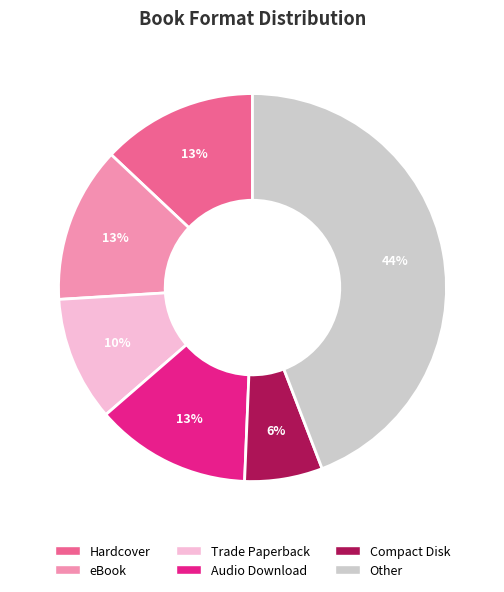

To the nearest percent, what is the difference between the largest and smallest slice percentages?

38%